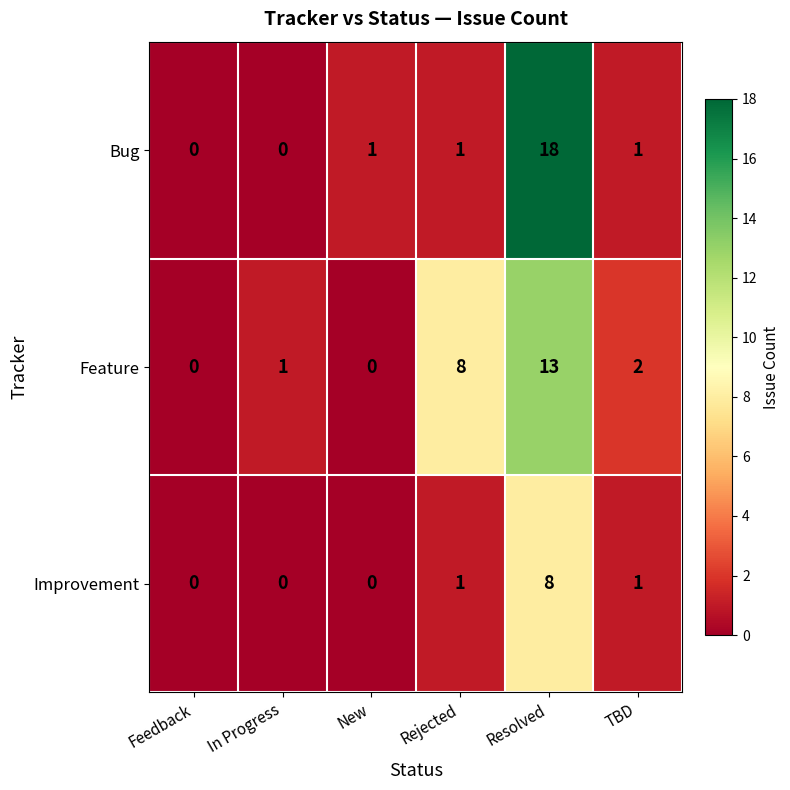

Rank the series by their average value, from highest to lowest.

Feature, Bug, Improvement